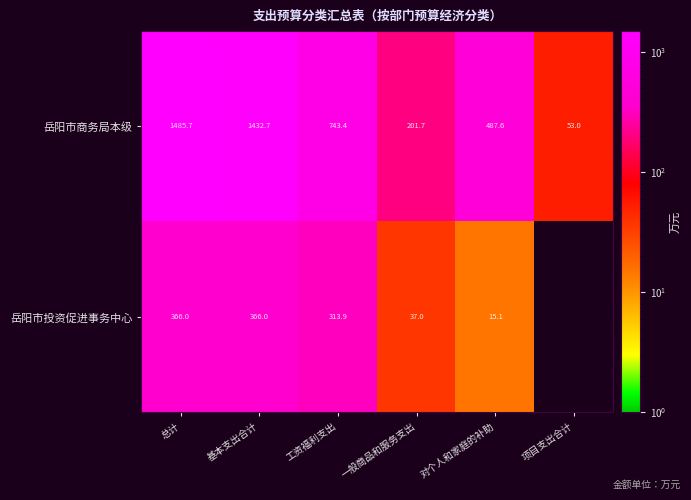

What is the sum of all 岳阳市商务局本级 values?

4404.1